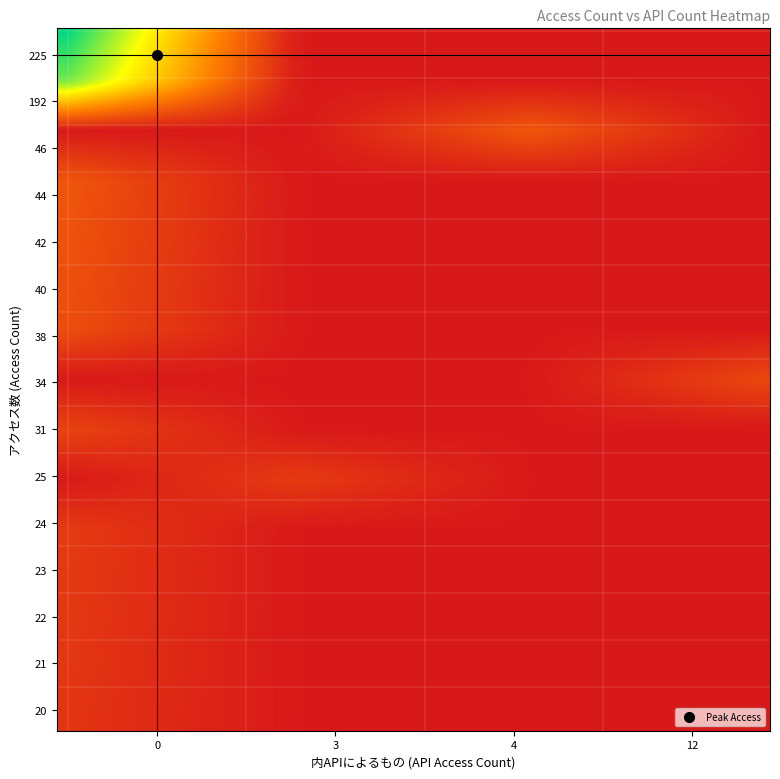

Reading left to right, extract all data points from this chart.

0: 0=225	1=192	2=46	3=44	4=42	5=40	6=38	7=34	8=31	9=25	10=24	11=24	12=24	13=23	14=22	15=22	16=21	17=20	18=20	19=20
1: 0=0	1=0	2=4	3=0	4=0	5=0	6=0	7=12	8=0	9=3	10=0	11=0	12=0	13=0	14=0	15=0	16=0	17=0	18=0	19=0
2: 0=1	1=2	2=3	3=4	4=5	5=6	6=7	7=8	8=9	9=10	10=11	11=12	12=13	13=14	14=15	15=16	16=17	17=18	18=19	19=20